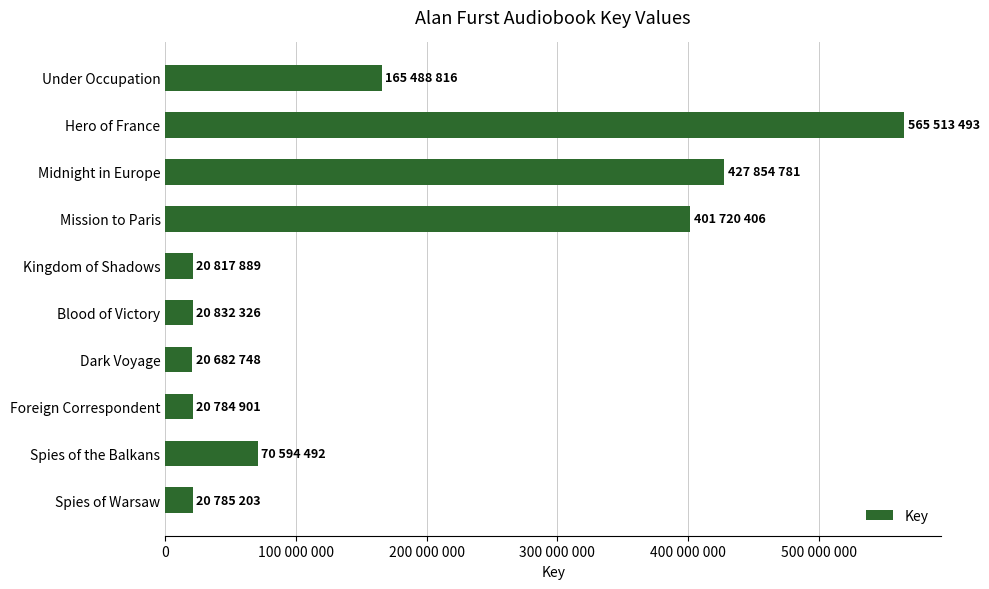

What is the maximum value shown in the chart?

565513493